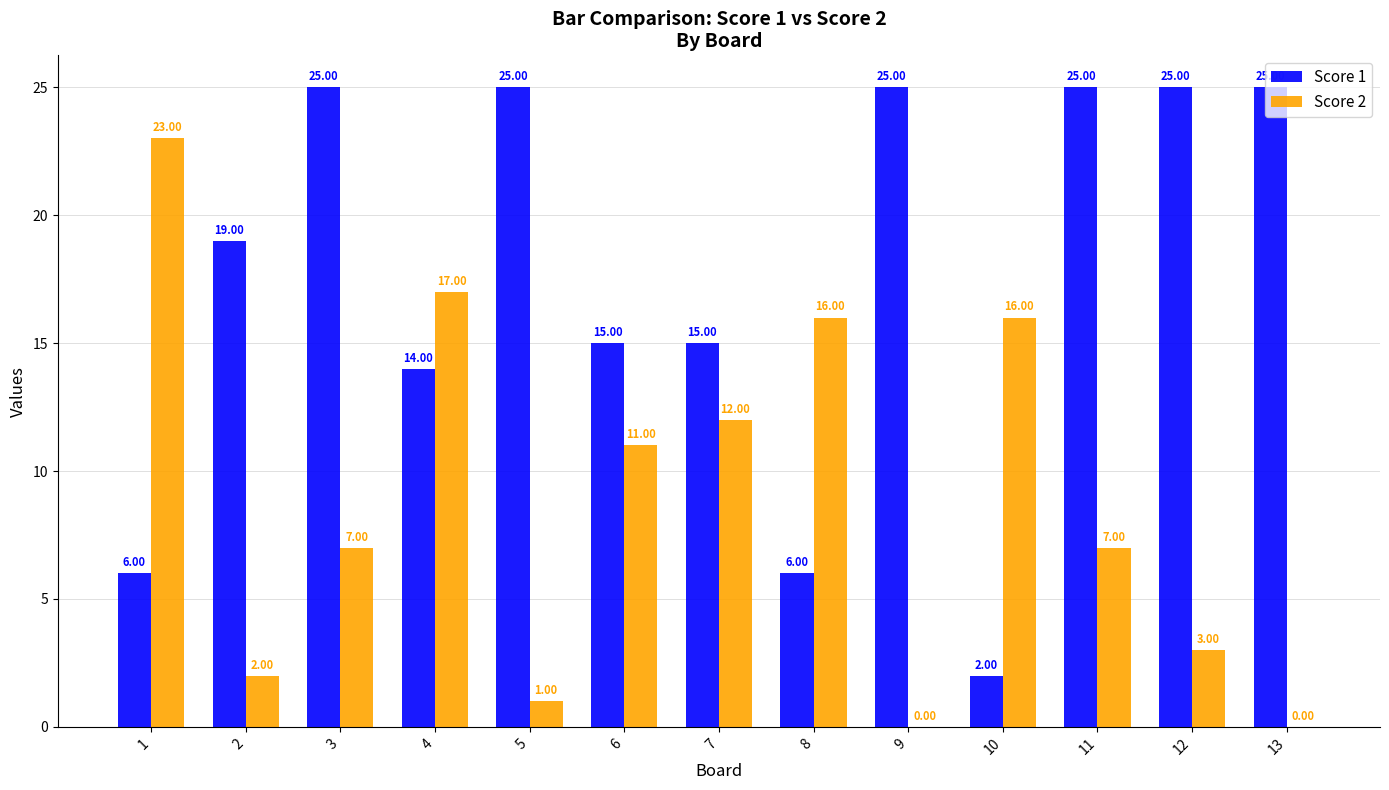

Is the value of Score 2 at 8 greater than the value of Score 1 at 6?

Yes